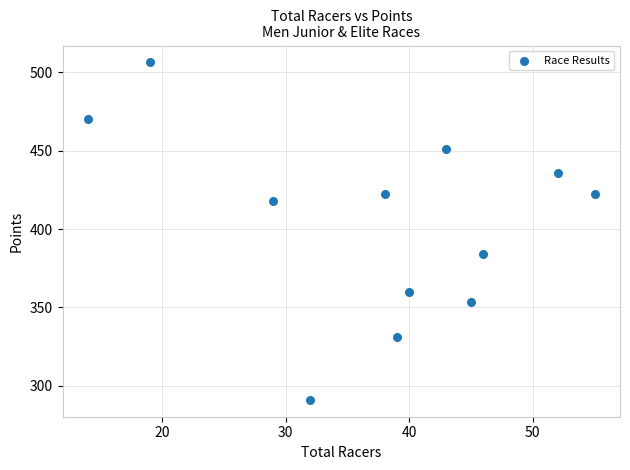

What is the average Y value?

403.8